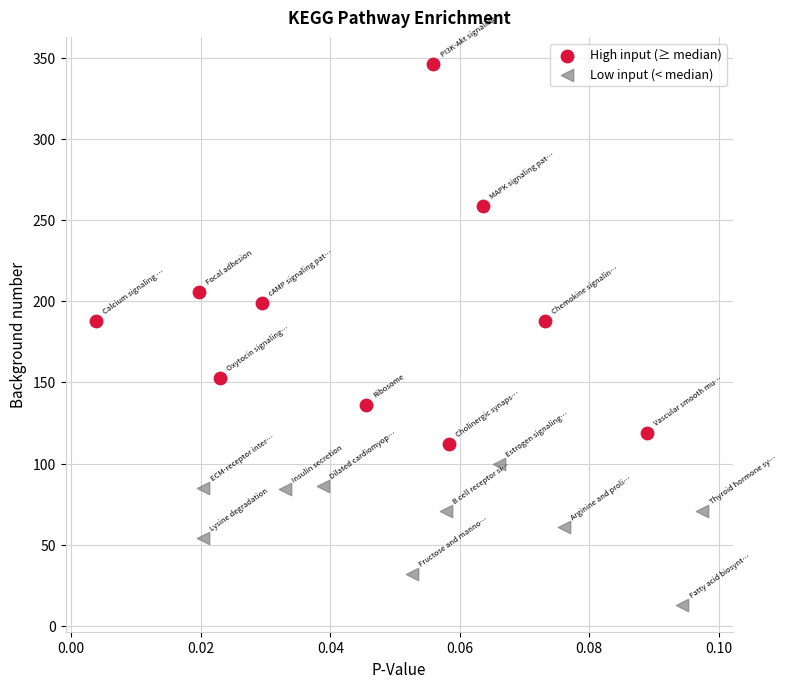

Which series has the widest spread of Y values?

High input (≥ median)